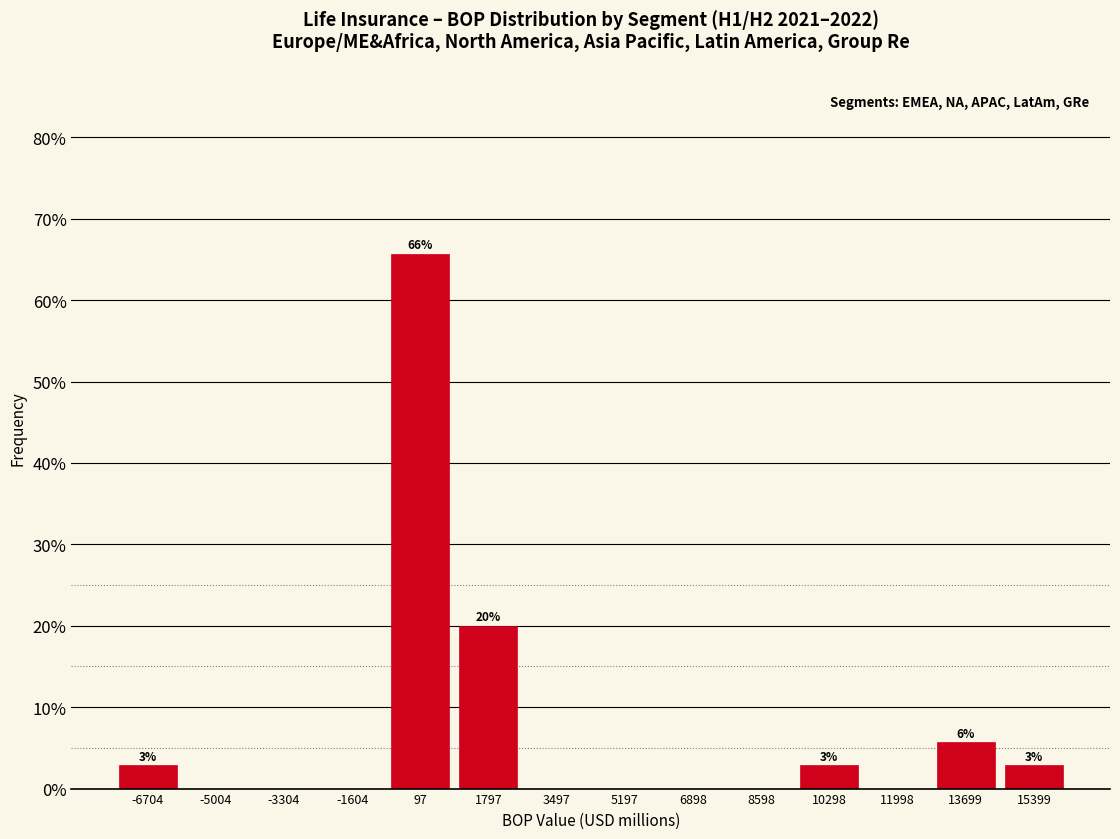

Over which range of the x-axis is the bar tallest?

-800 to 1000